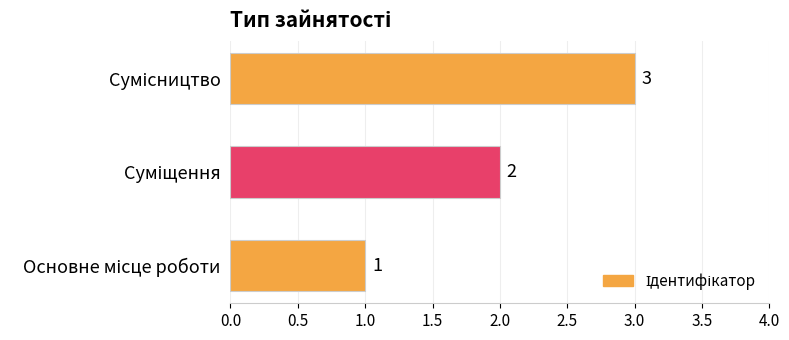

What is the smallest value displayed?

1